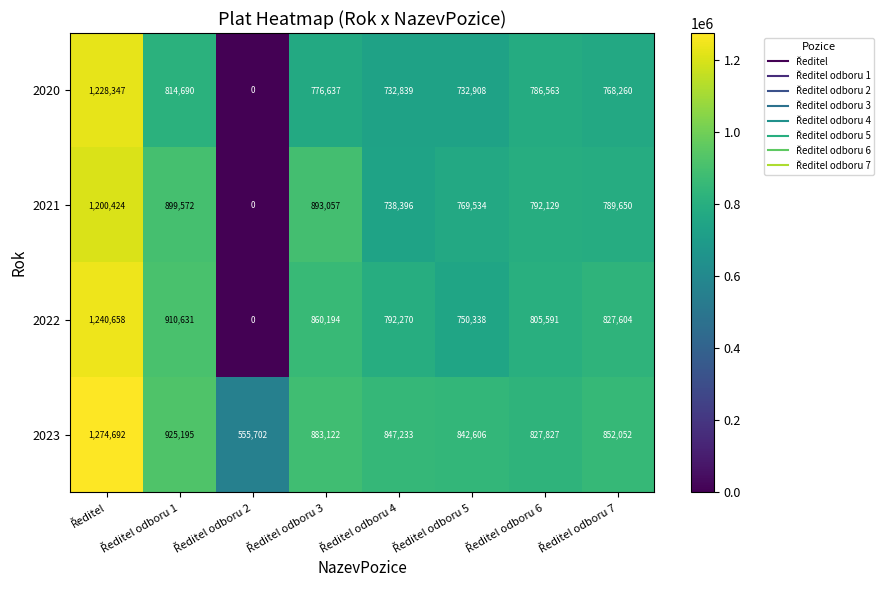

What is the sum of all 2022 values?

6187286